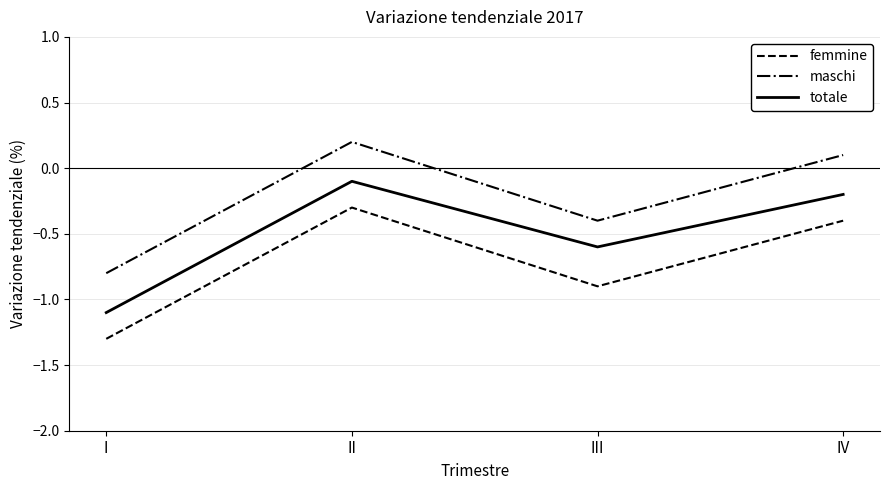

The value of femmine at III is -0.3. True or false?

False